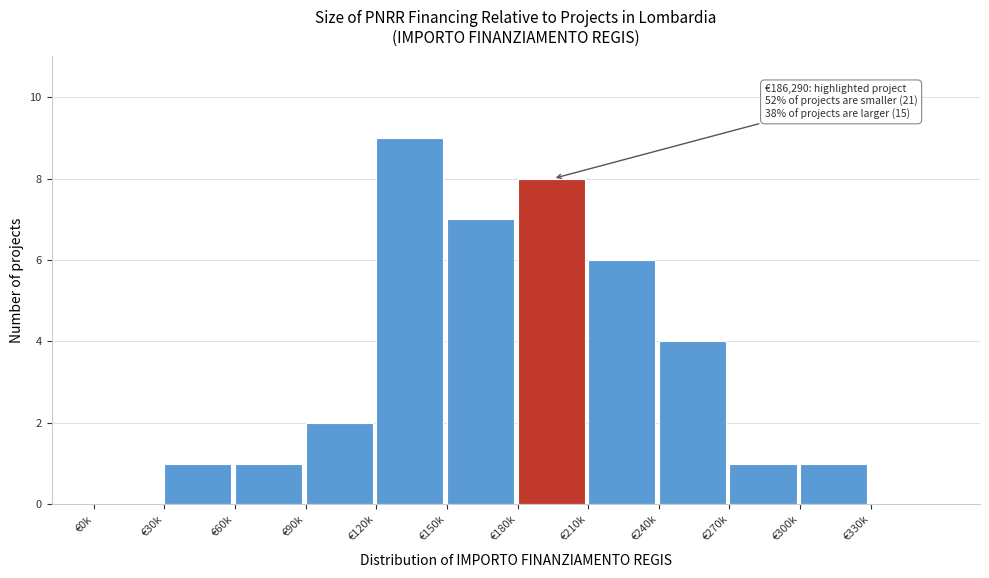

Reading left to right, extract all data points from this chart.

€0k=0	€30k=1	€60k=1	€90k=2	€120k=9	€150k=7	€180k=8	€210k=6	€240k=4	€270k=1	€300k=1	€330k=0